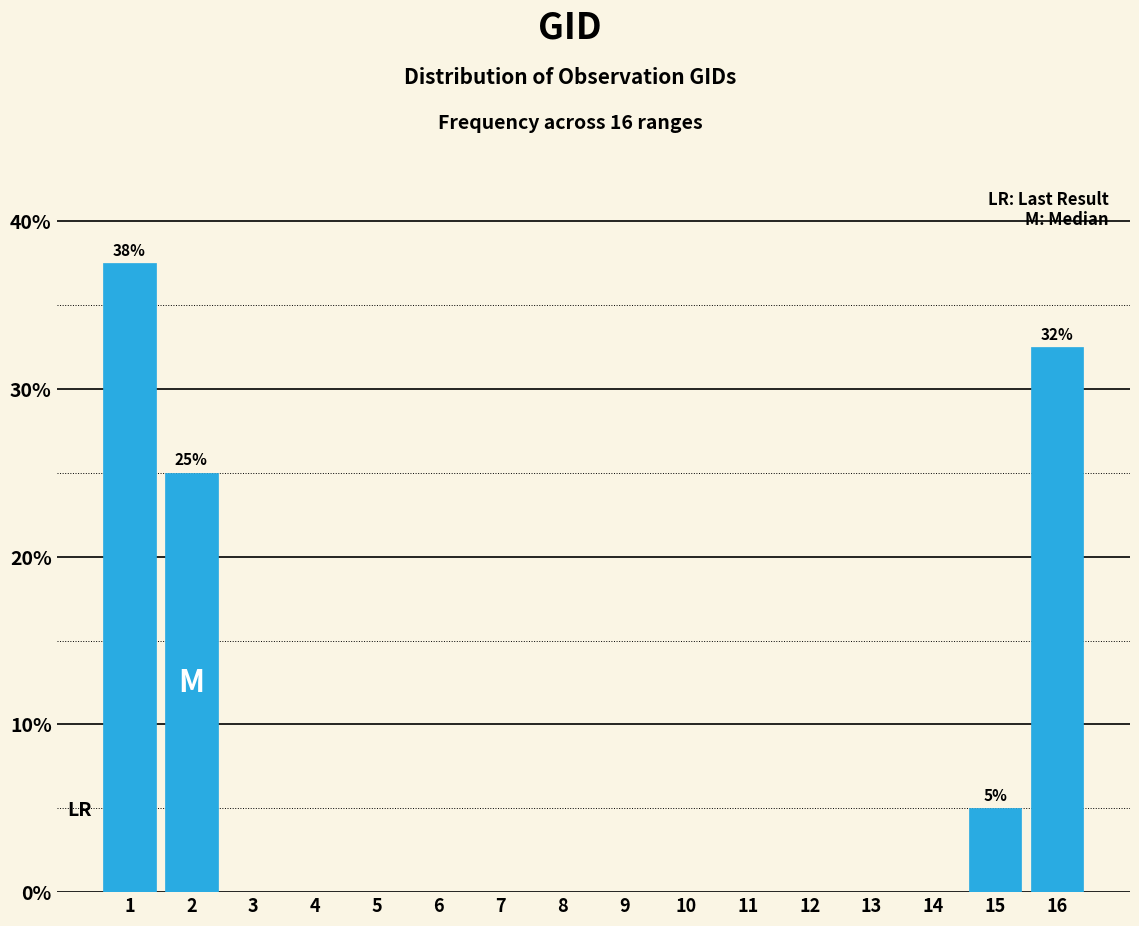

Reading left to right, transcribe all the data shown in this chart.

1=37.5	2=25.0	3=0.0	4=0.0	5=0.0	6=0.0	7=0.0	8=0.0	9=0.0	10=0.0	11=0.0	12=0.0	13=0.0	14=0.0	15=5.0	16=32.5